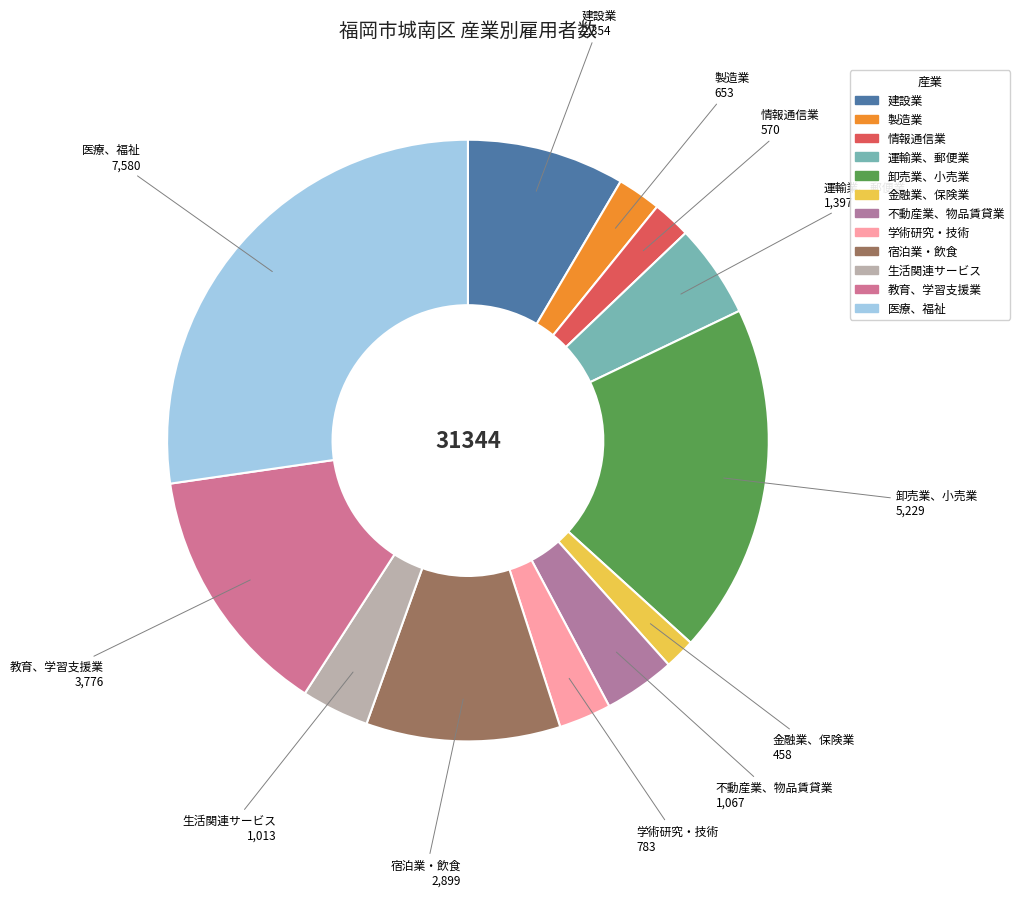

Rank the categories by value from lowest to highest.

J_金融業、保険業, G_情報通信業, E_製造業, L_学術研究、専門・技術サービス業, N_生活関連サービス業、娯楽業, K_不動産業、物品賃貸業, H_運輸業、郵便業, D_建設業, M_宿泊業、飲食サービス業, O_教育、学習支援業, I_卸売業、小売業, P_医療、福祉